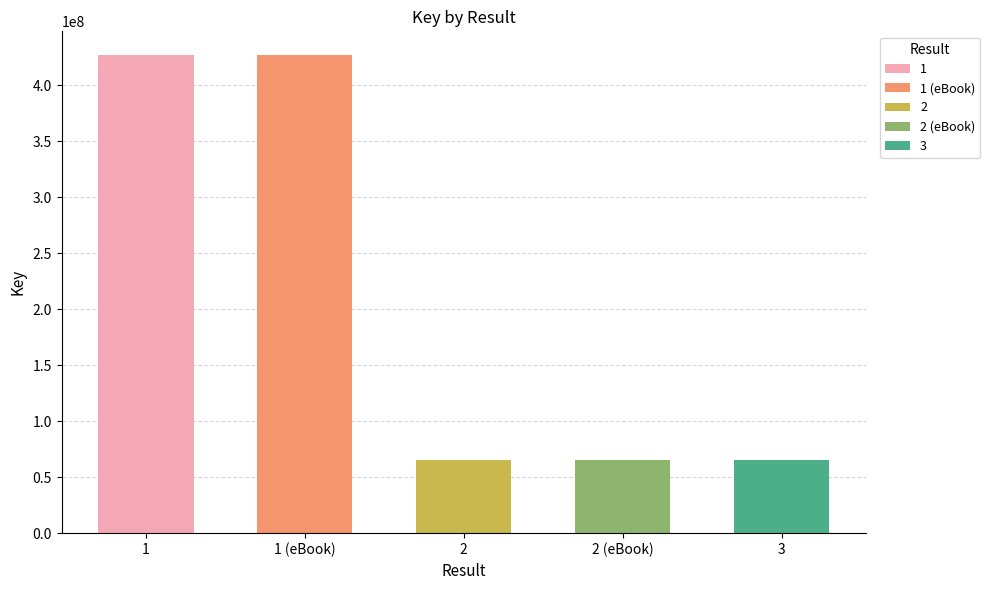

What is the average value?

210117257